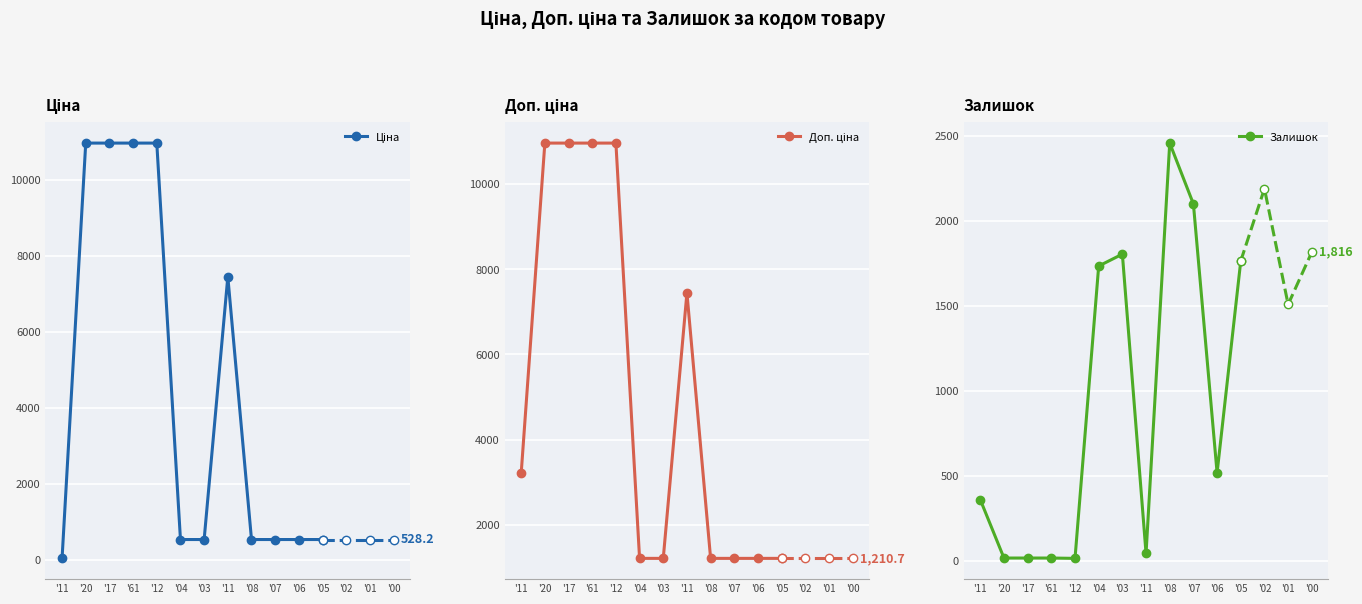

List the labels in order of Залишок value, smallest first.

'12, '20, '17, '61, '11, '11, '06, '04, '05, '03, '07, '08